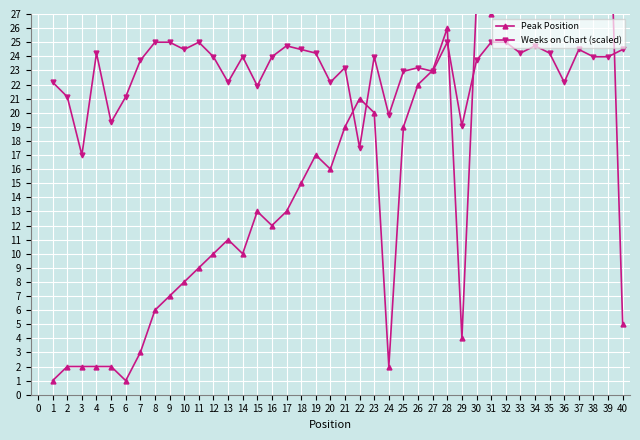

What is the greatest value displayed?

39.0